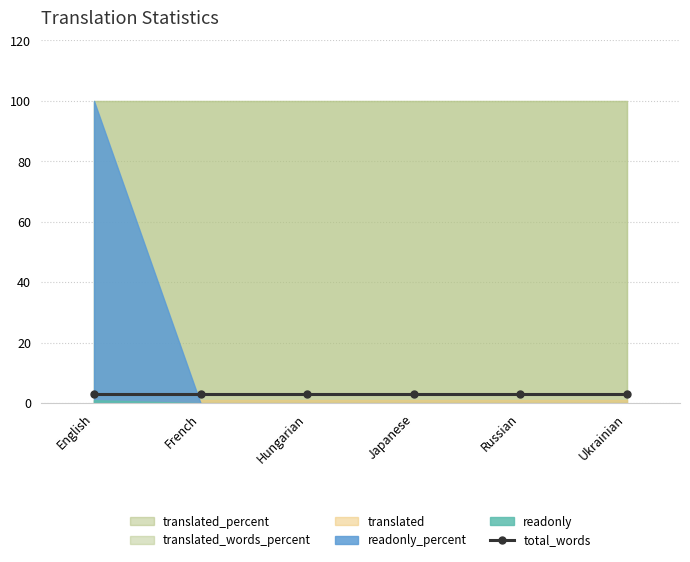

What position from the right is French?

5